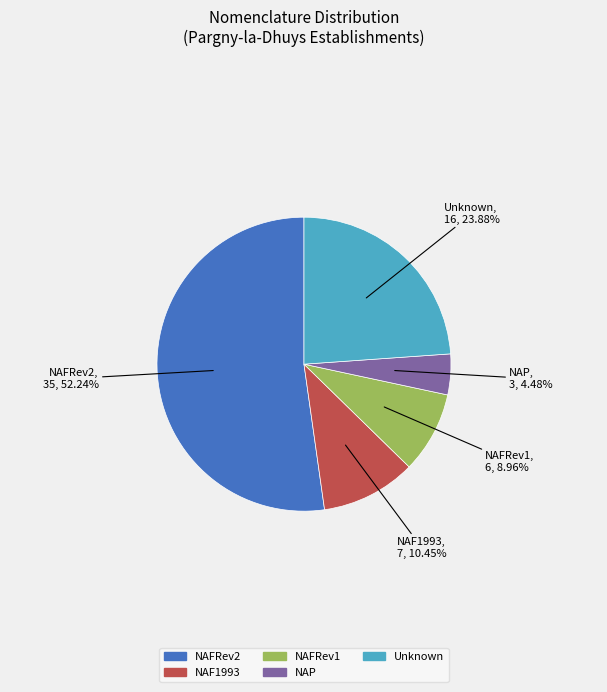

Rank the categories by value from lowest to highest.

NAP, NAFRev1, NAF1993, Unknown, NAFRev2